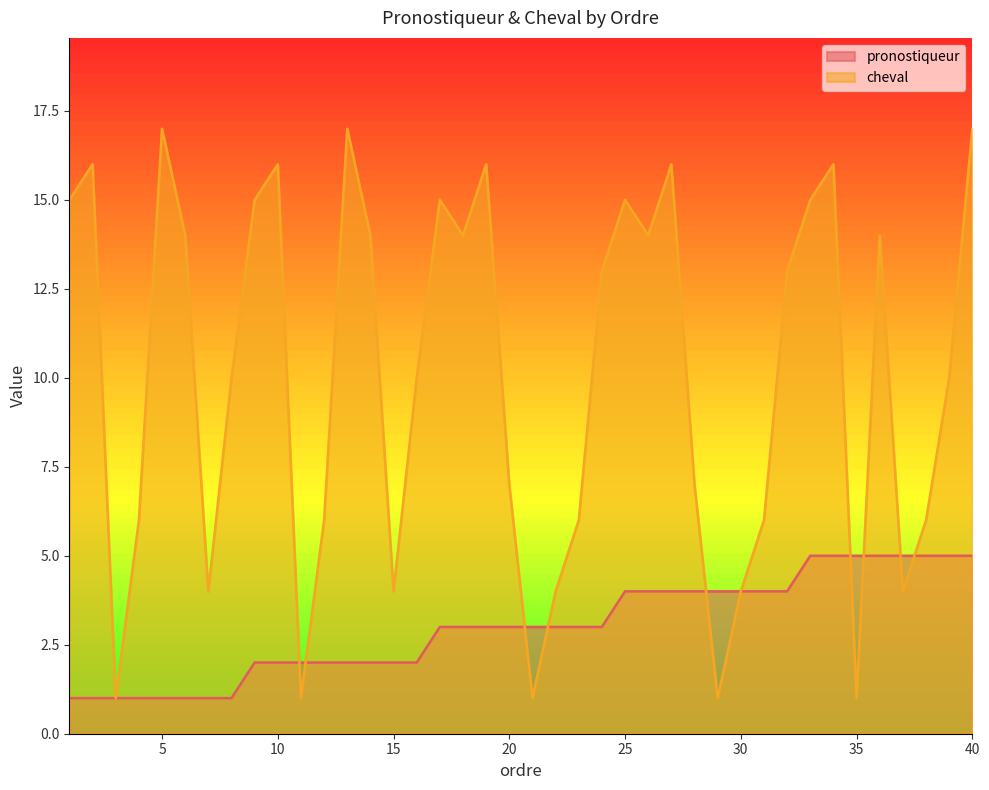

Reading left to right, transcribe all the data shown in this chart.

pronostiqueur: 1	1	1	1	1	1	1	1	2	2	2	2	2	2	2	2	3	3	3	3	3	3	3	3	4	4	4	4	4	4	4	4	5	5	5	5	5	5	5	5
cheval: 15	16	1	6	17	14	4	10	15	16	1	6	17	14	4	10	15	14	16	7	1	4	6	13	15	14	16	7	1	4	6	13	15	16	1	14	4	6	10	17